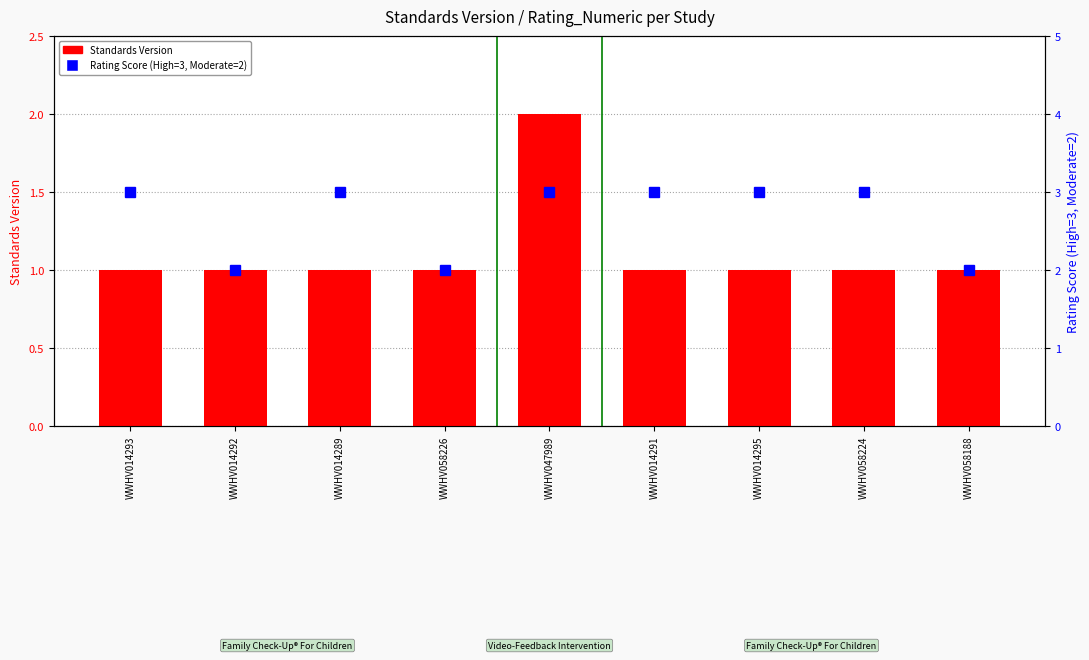

What is the label of the 2nd bar from the right?

WWHV058224